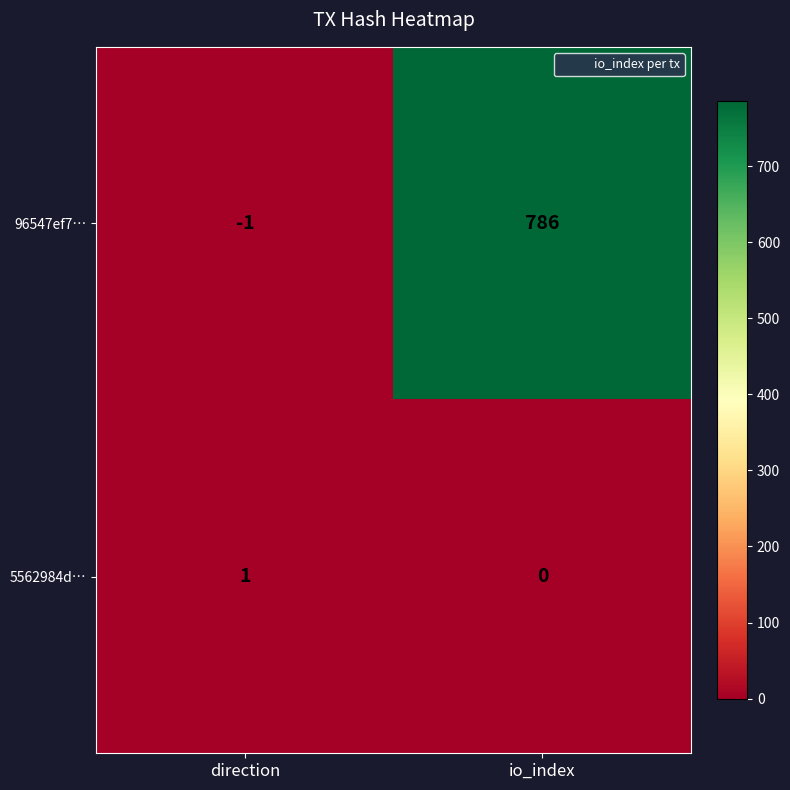

Reading left to right, what are all the values shown in this chart?

96547ef7…: -1	786
5562984d…: 1	0